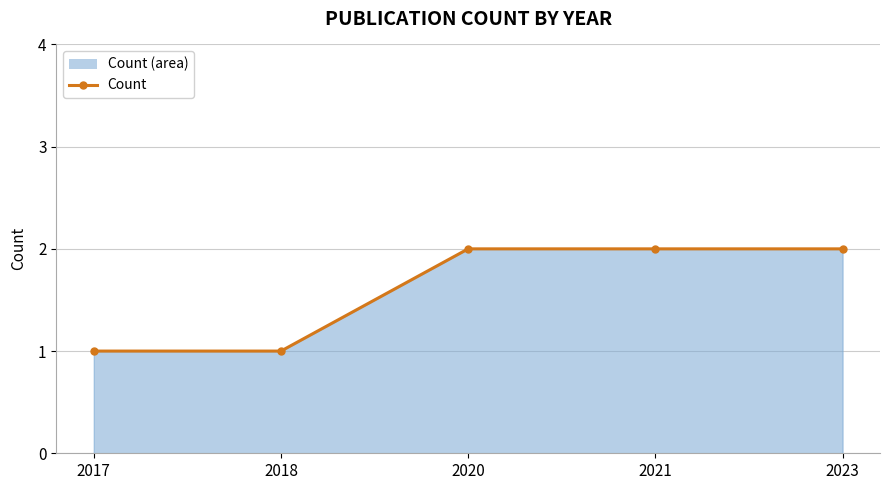

What is the sum of the values at 2018 and 2021?

3